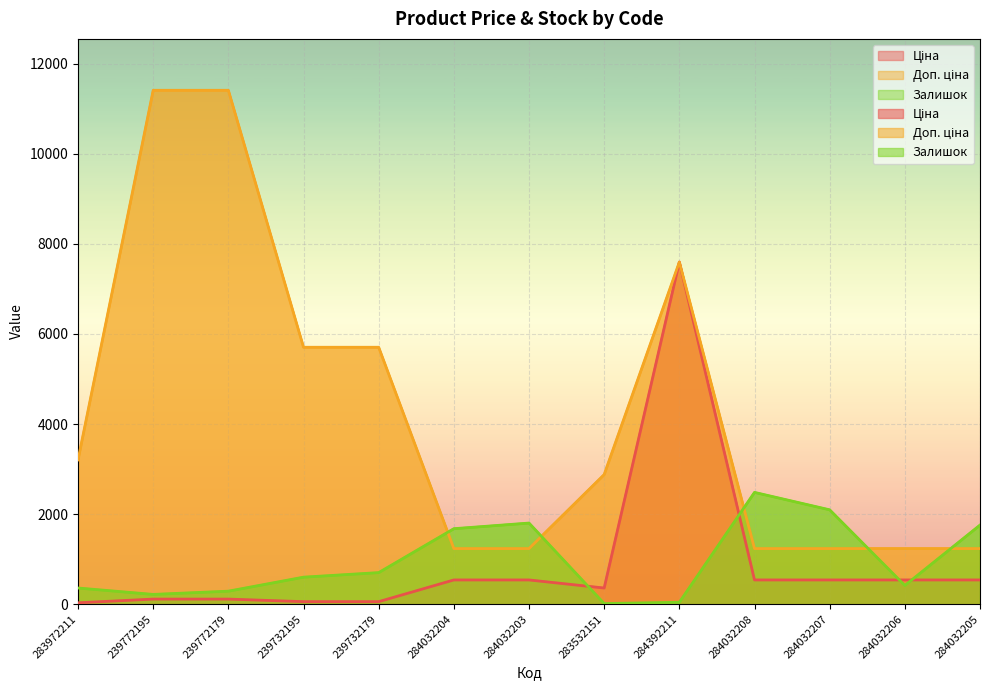

What is the difference between the Доп. ціна values at 283532151 and 284032203?

1643.4